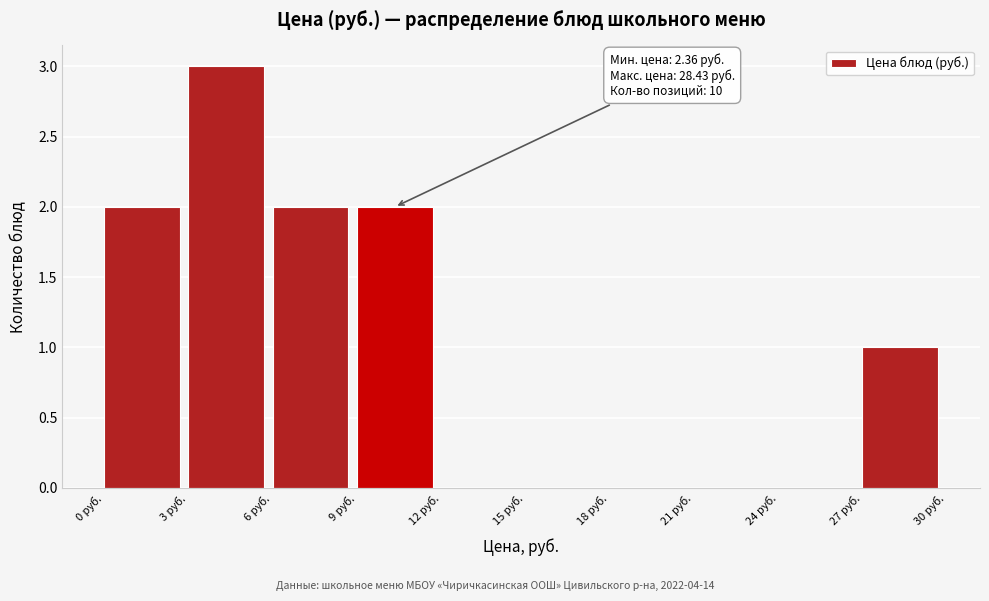

Which range on the x-axis has the tallest bar?

3 to 6